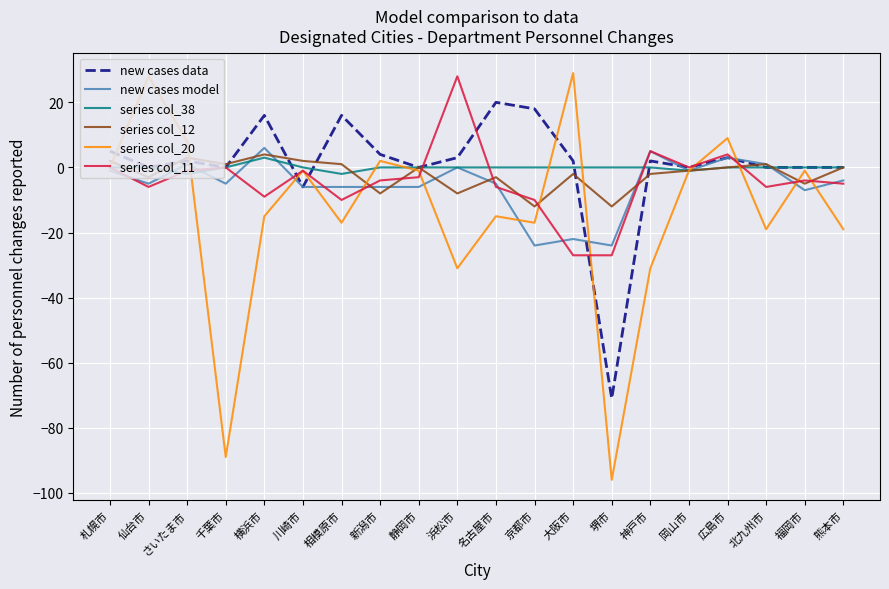

What is the lowest value of the series col_20 series?

-96